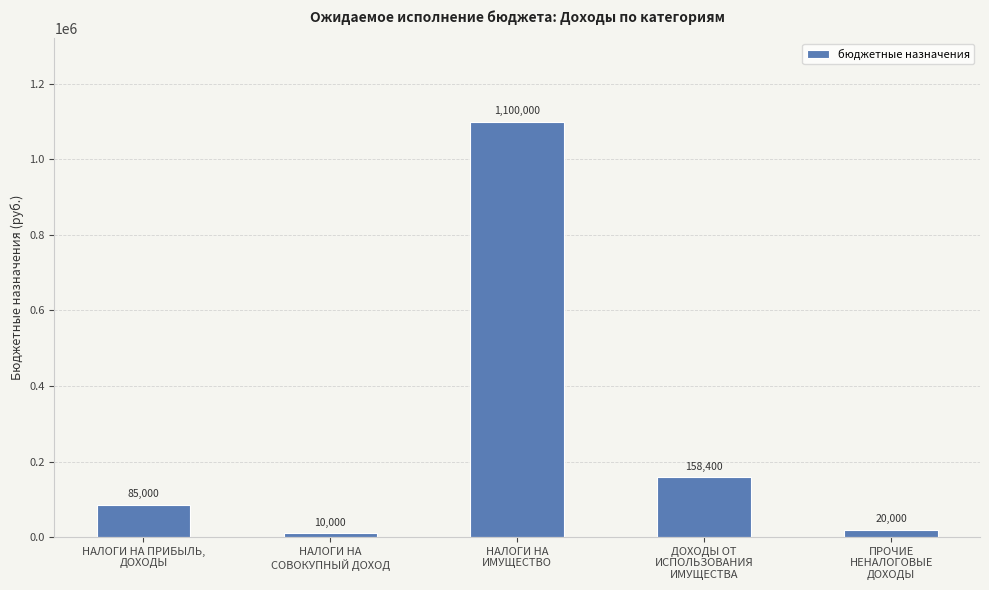

What is the sum of all values?

1373400